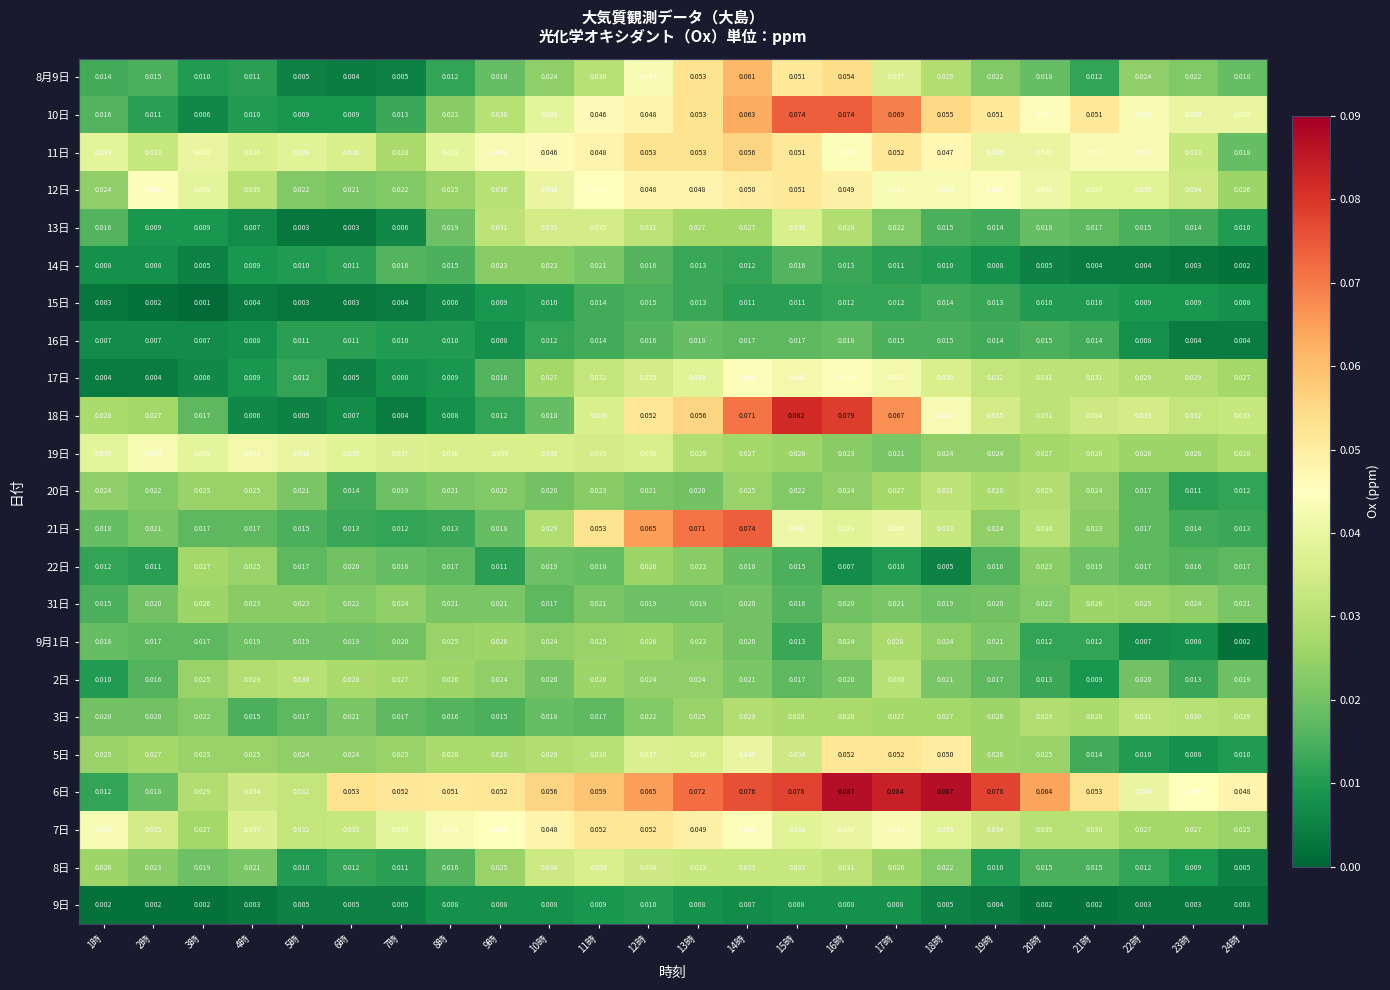

What is the total value across all series at 23時?

0.5